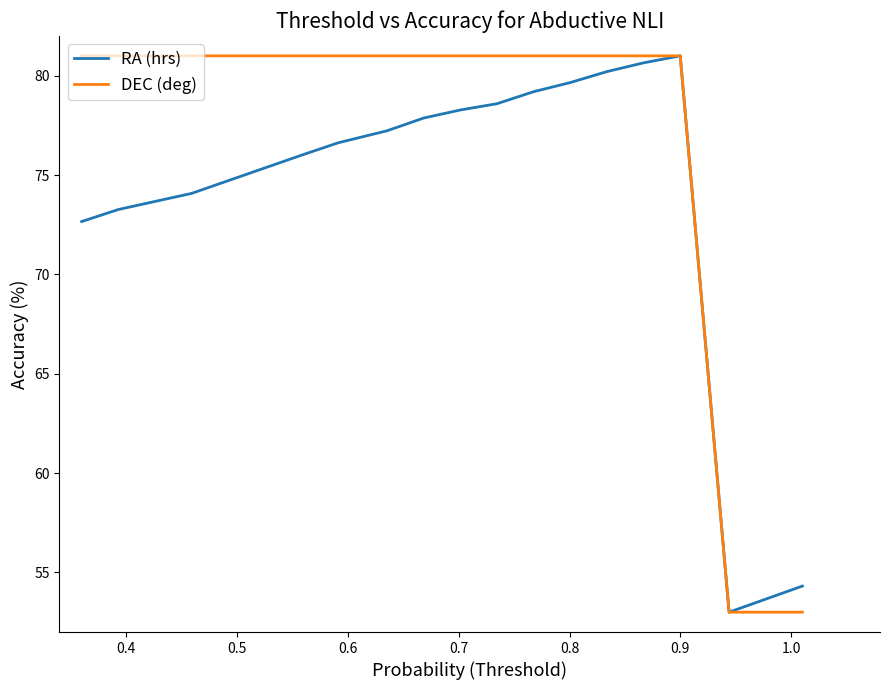

What is the greatest value displayed?

81.0